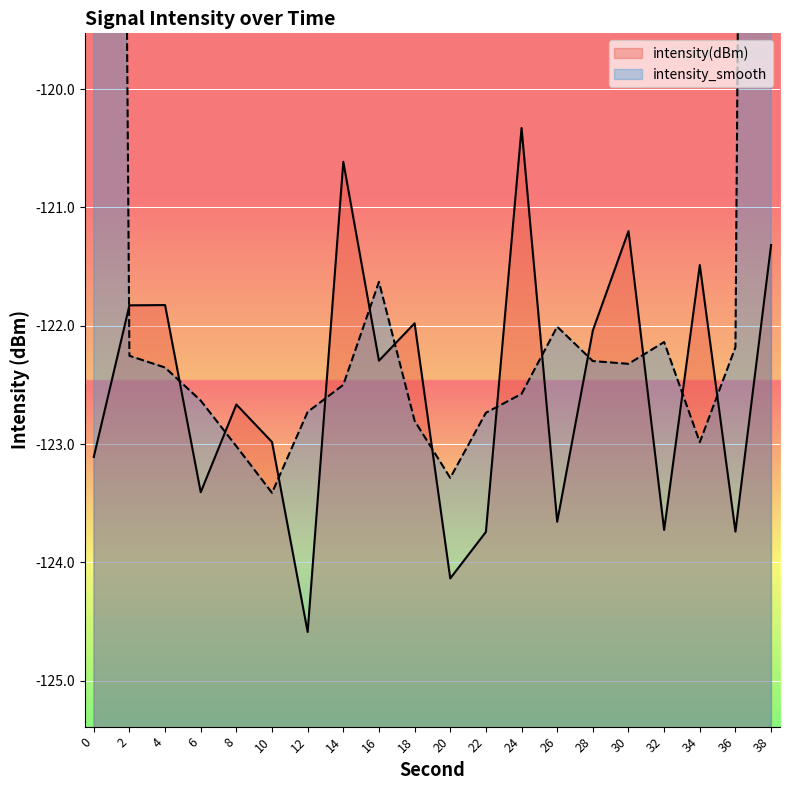

Reading left to right, extract all data points from this chart.

-123.1	-121.8	-121.8	-123.4	-122.7	-123.0	-124.6	-120.6	-122.3	-122.0	-124.1	-123.7	-120.3	-123.7	-122.0	-121.2	-123.7	-121.5	-123.7	-121.3